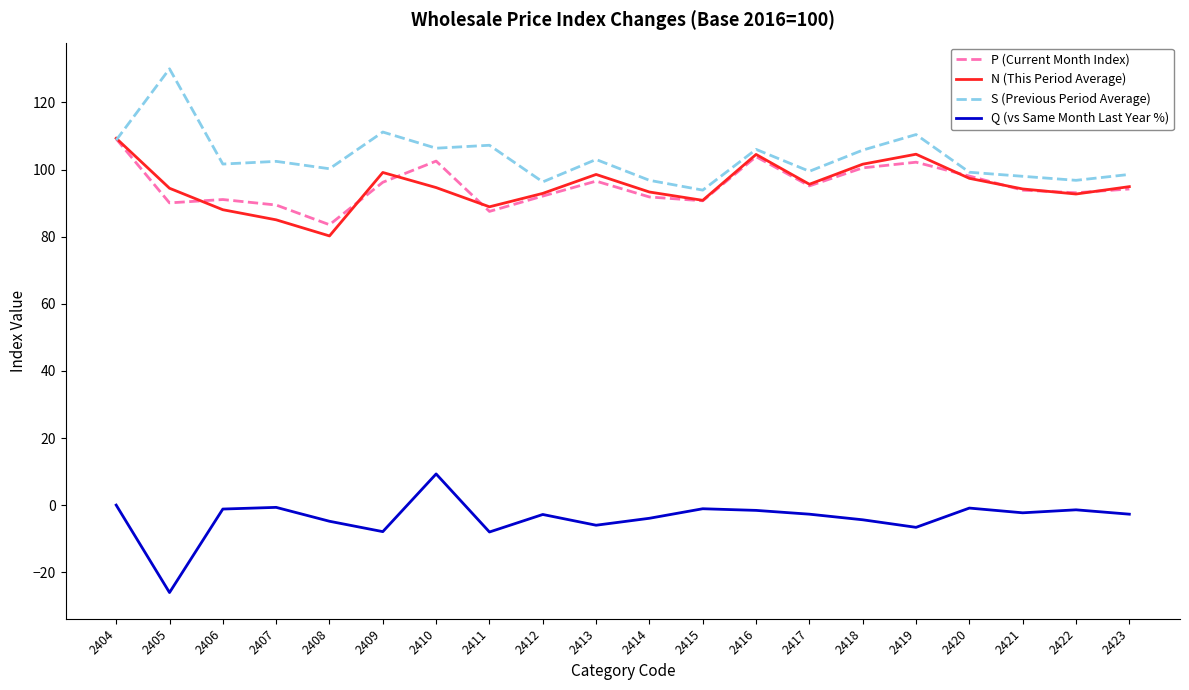

What is the total value across all series at 2408?

259.3